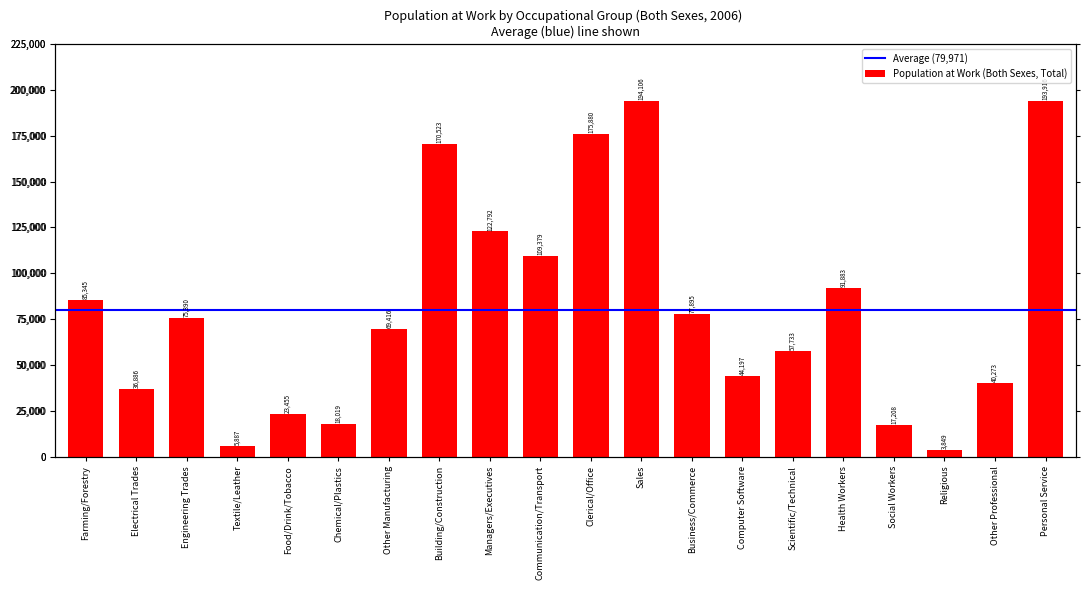

Reading left to right, transcribe all the data shown in this chart.

85345	36886	75390	5887	23455	18019	69416	170523	122792	109379	175880	194106	77895	44197	57733	91883	17208	3849	40273	193916